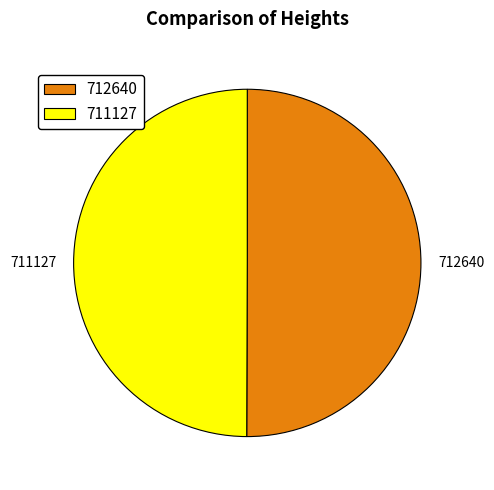

Is it true that 712640 is 44% of the pie?

False